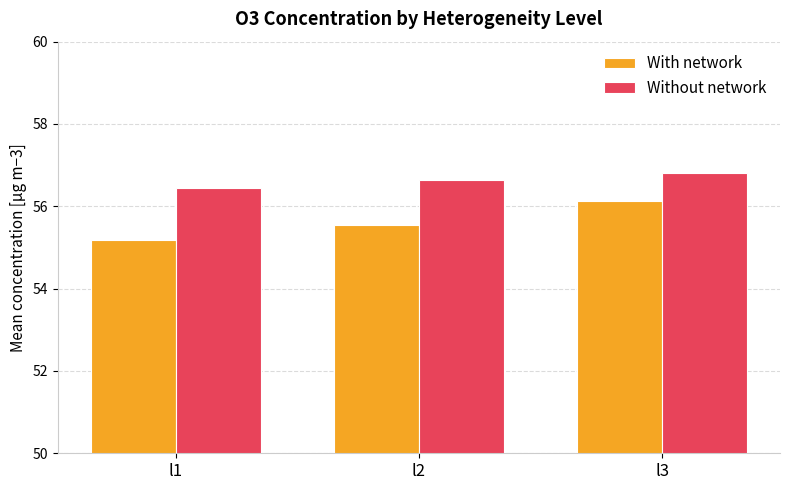

Are the bars horizontal?

No